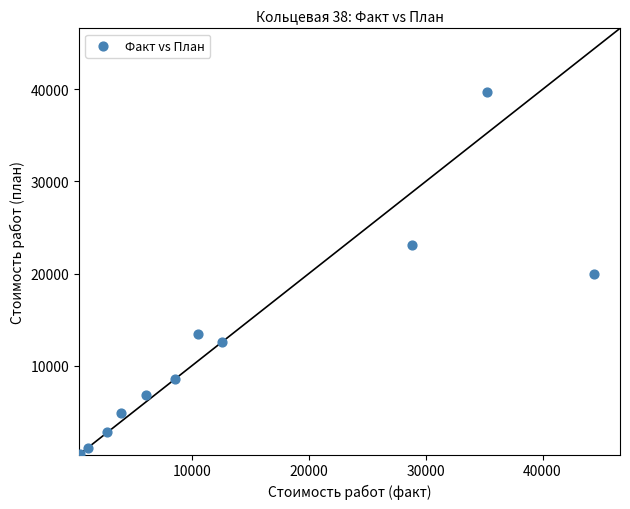

What is the range of Y values (max minus min)?

39338.1